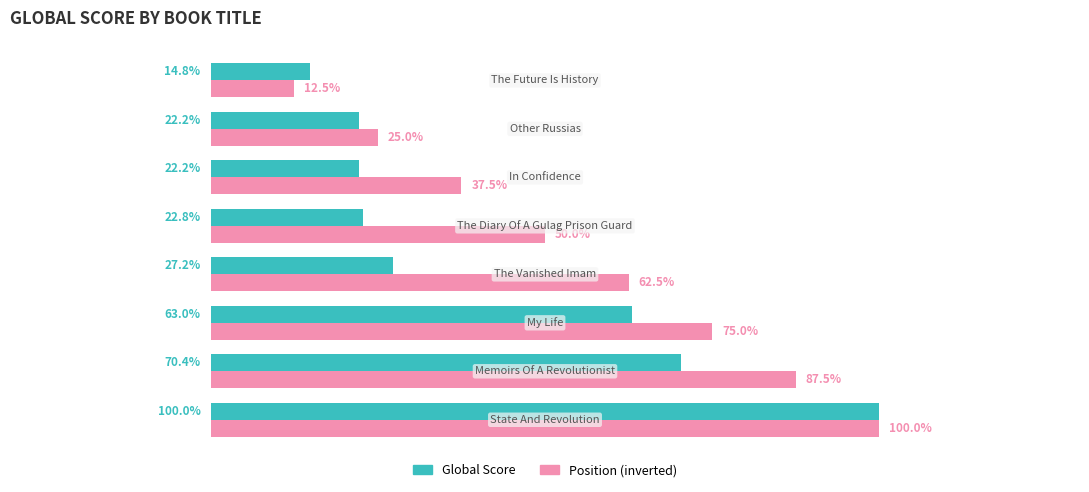

Which series has the largest total across all categories?

Position (inverted)